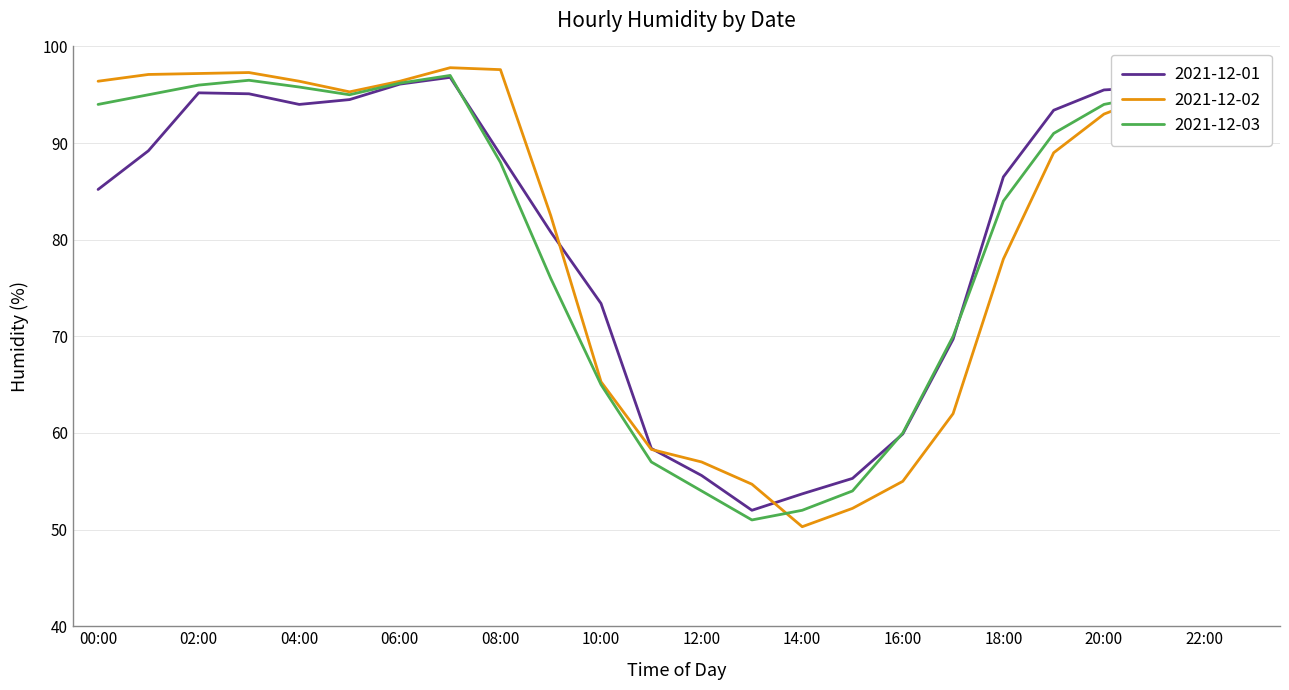

How many data points in 2021-12-03 are above 94?

10